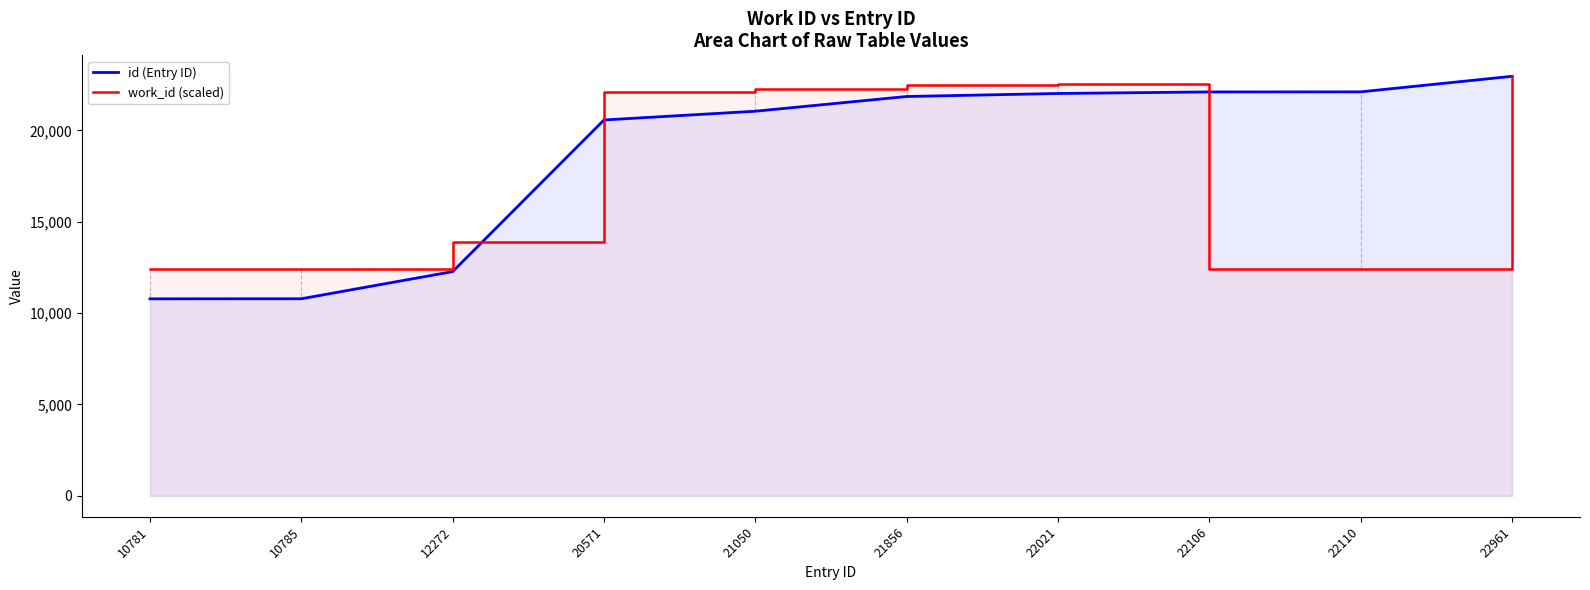

Which category has the highest value across all series?

22961